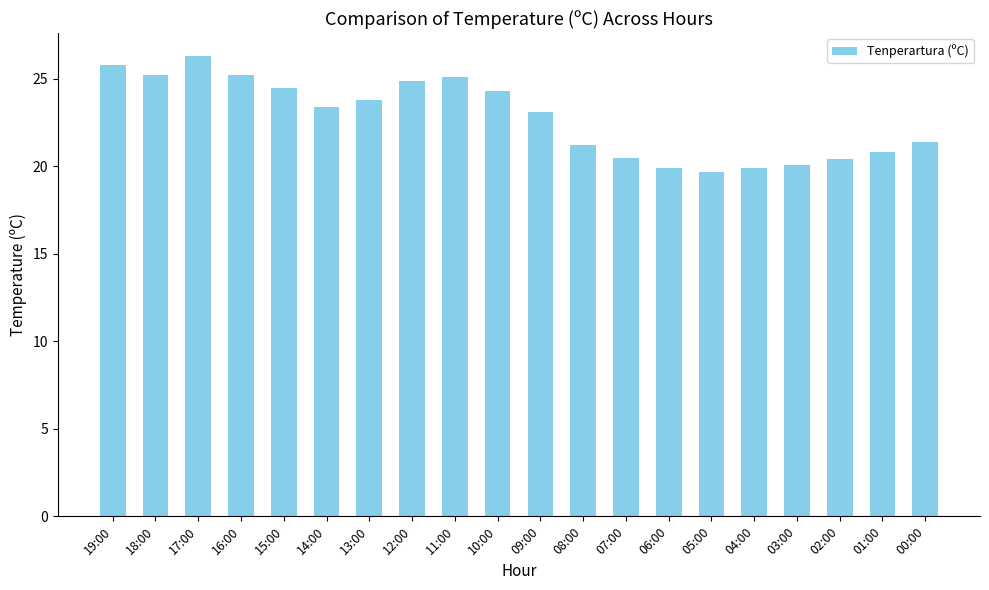

Is it true that the value at 06:00 is 32.0?

False